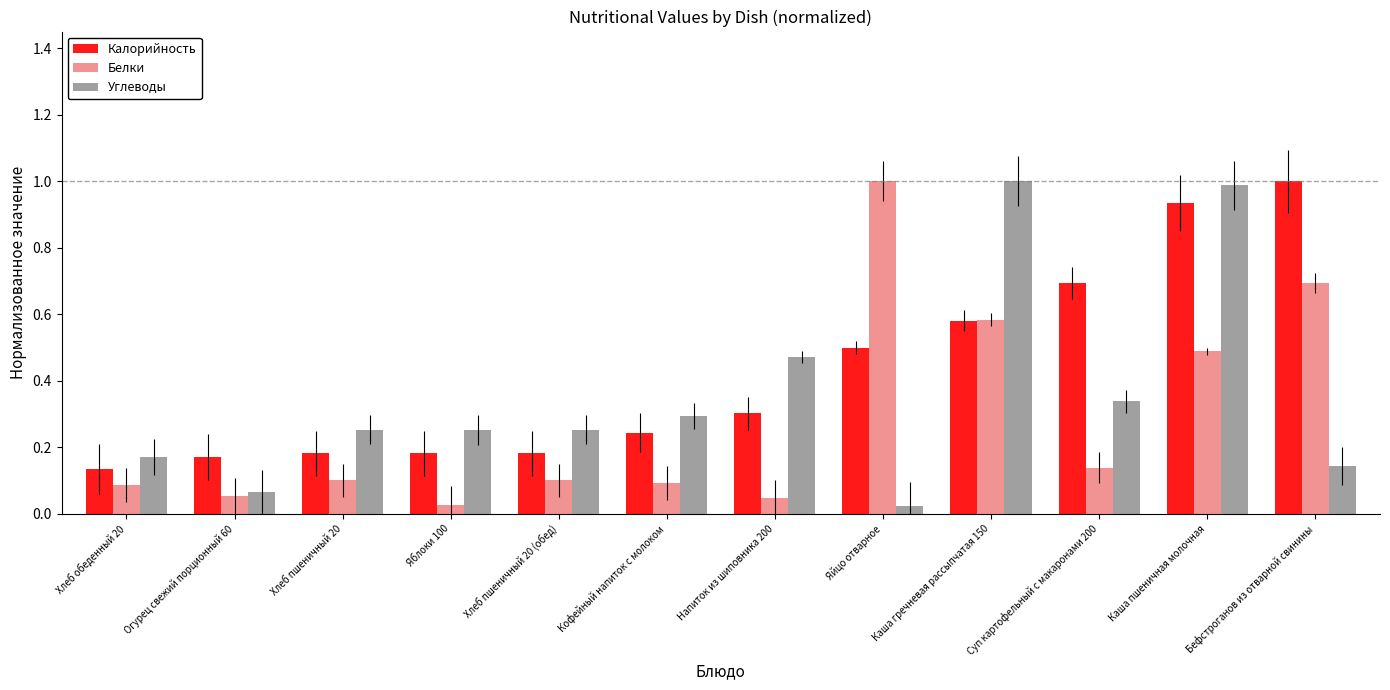

List the series in order of their overall mean, highest first.

Калорийность, Углеводы, Белки